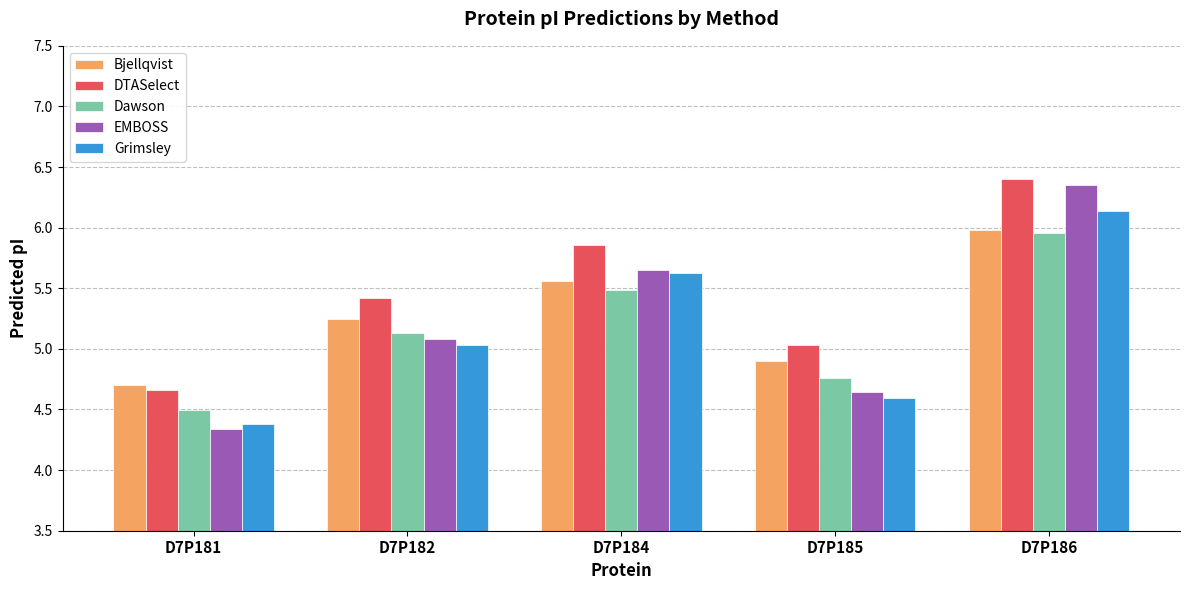

What is the value of the Dawson bar at the 2nd from the left?

5.1